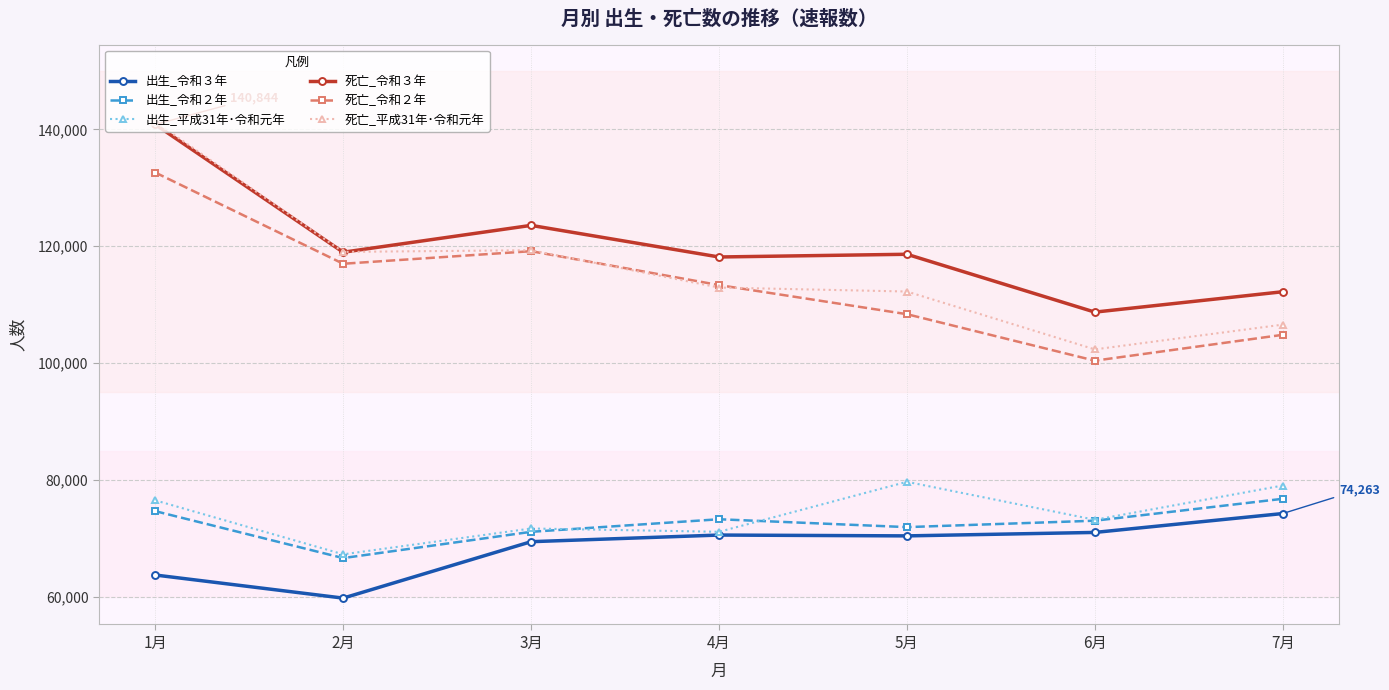

What is the average value of the 出生_令和２年 series?

72499